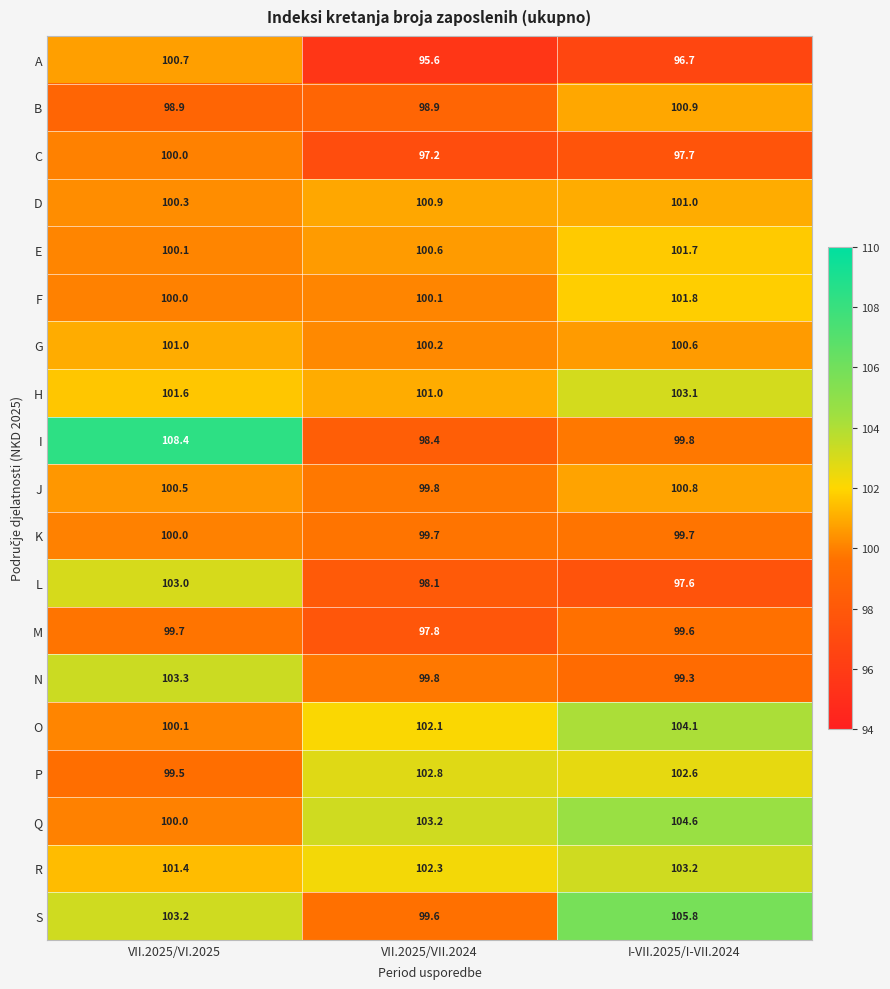

What is the difference between the O values at VII.2025/VII.2024 and I-VII.2025/I-VII.2024?

2.0